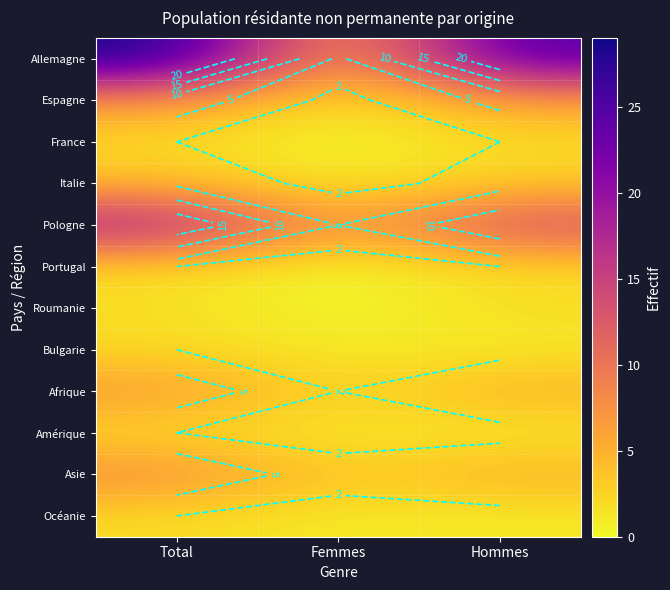

Rank the series by their maximum value, from lowest to highest.

France, Portugal, Roumanie, Bulgarie, Amérique, Océanie, Italie, Espagne, Afrique, Asie, Pologne, Allemagne